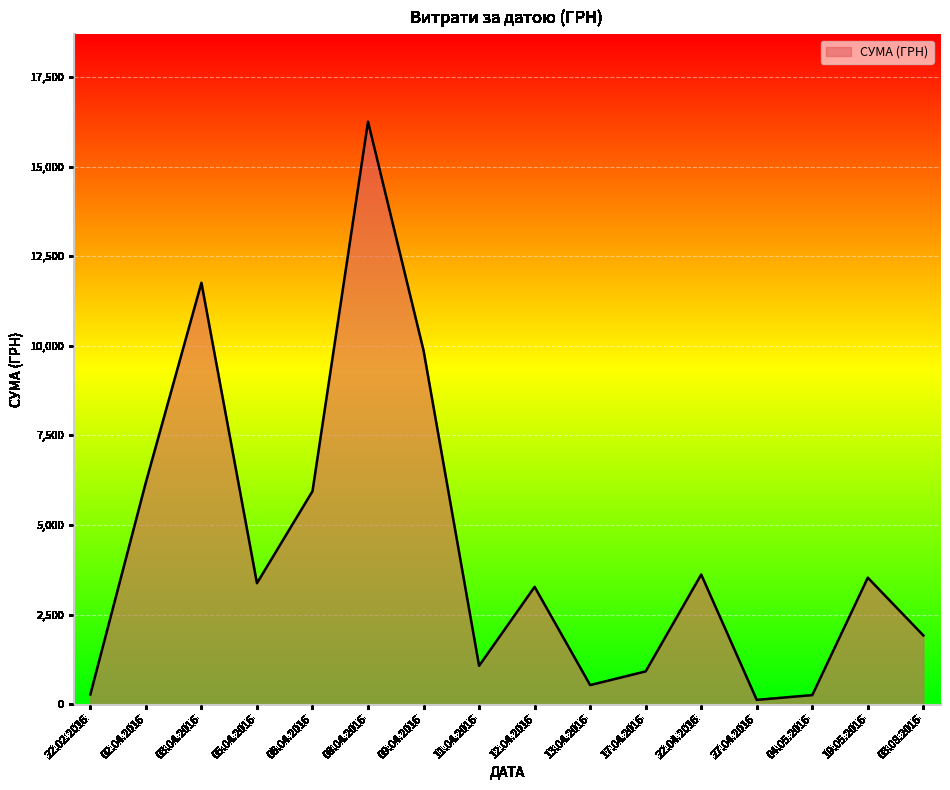

How many lines are shown in the chart?

1